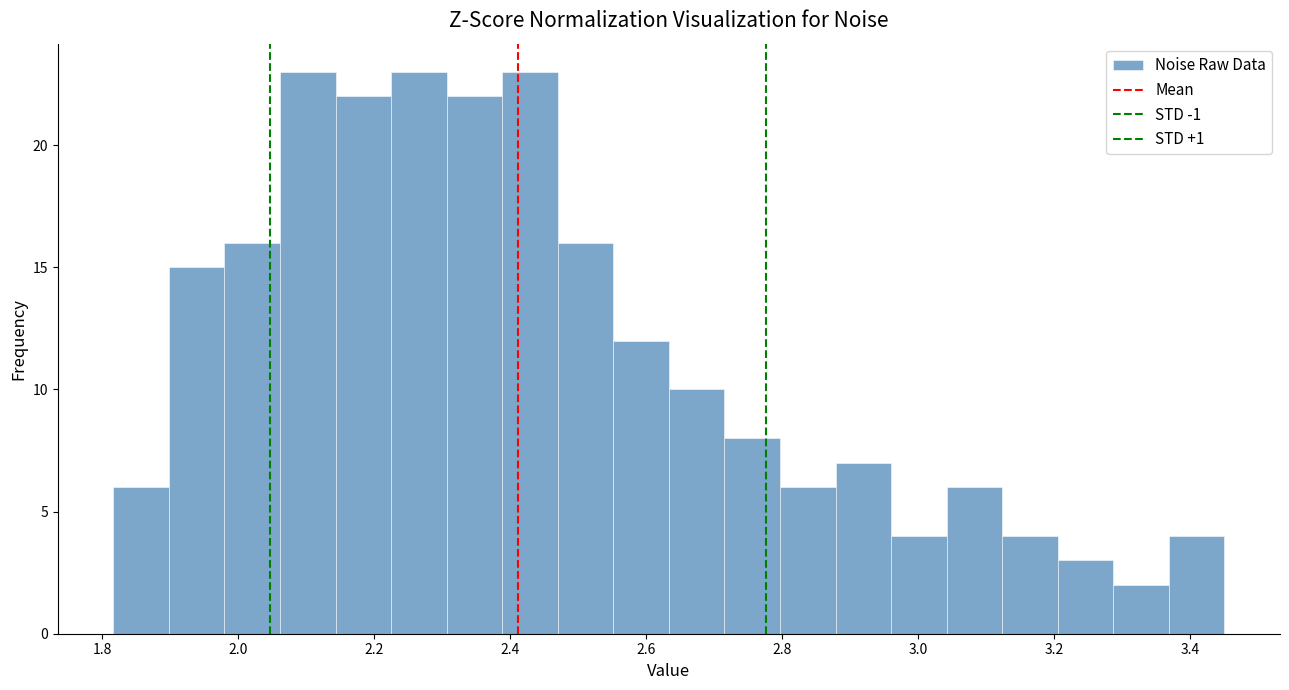

What is the height of the bar covering 3.12 to 3.20 on the x-axis? Neither the bar edges nor the heights are printed on the chart, so give them approximately, as read against the axes.

4